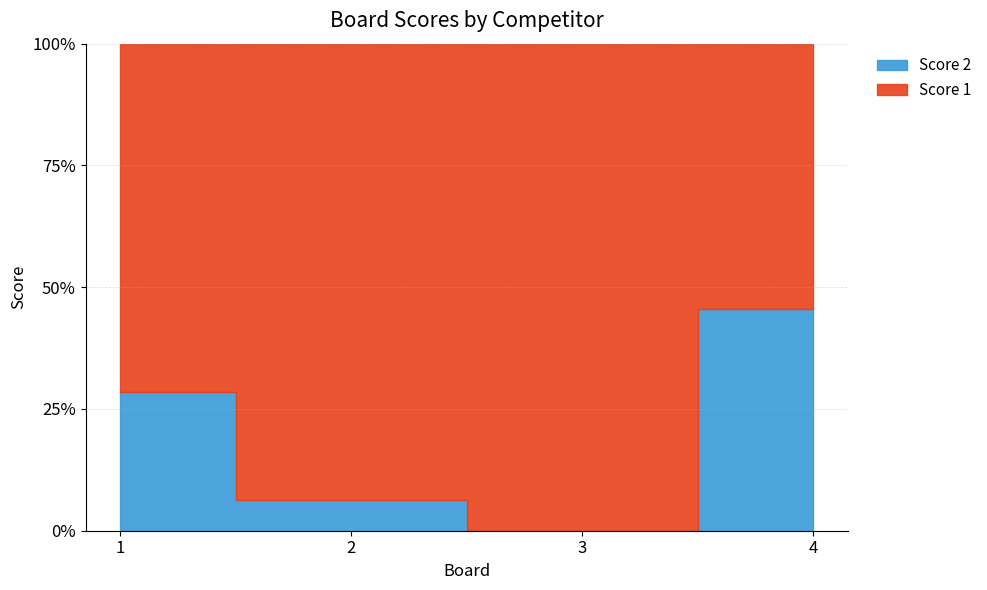

Rank the series by their average value, from lowest to highest.

Score 2, Score 1